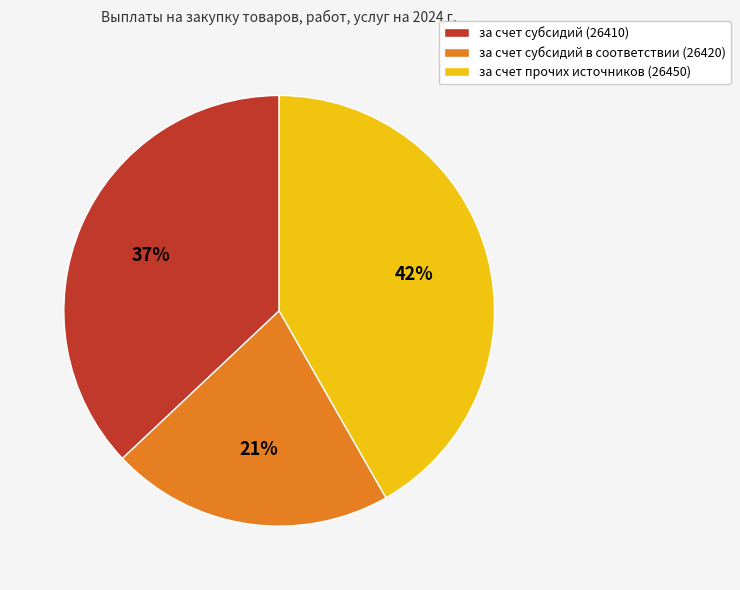

To the nearest percent, what is the combined percentage of за счет субсидий (26410) and за счет субсидий в соответствии (26420)?

58%